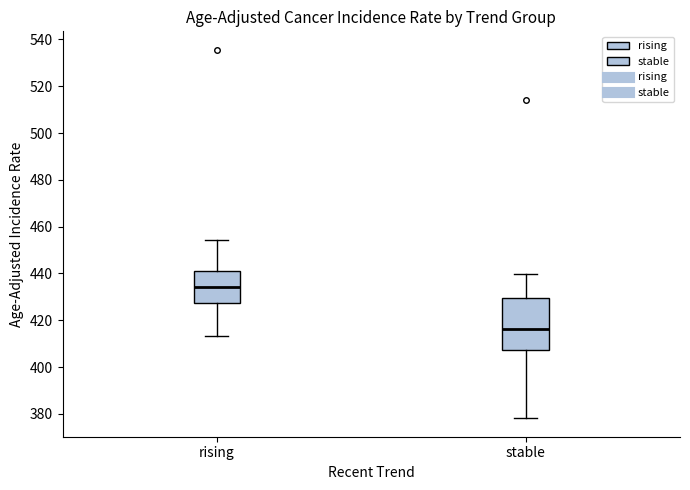

Reading left to right, read every box against the y-axis: the position of its median line, the range the box covers, and the ends of its whiskers. The values are not printed on the chart, so give them approximately, as read against the axis.

rising: median 434, box 428 to 442, whiskers 414 to 454
stable: median 416, box 408 to 430, whiskers 378 to 440